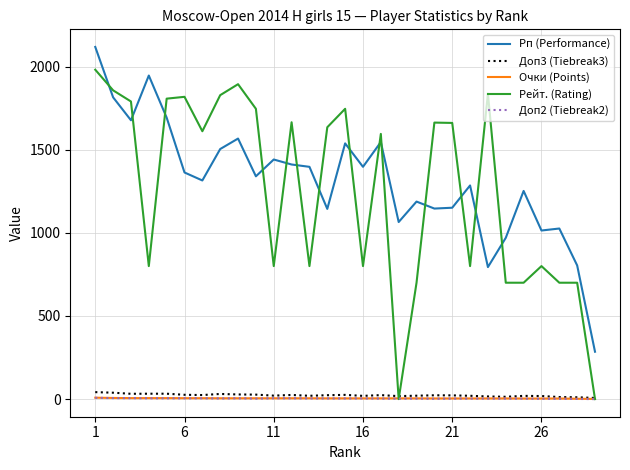

True or false: Рп (Performance) and Очки (Points) cross at least once.

False